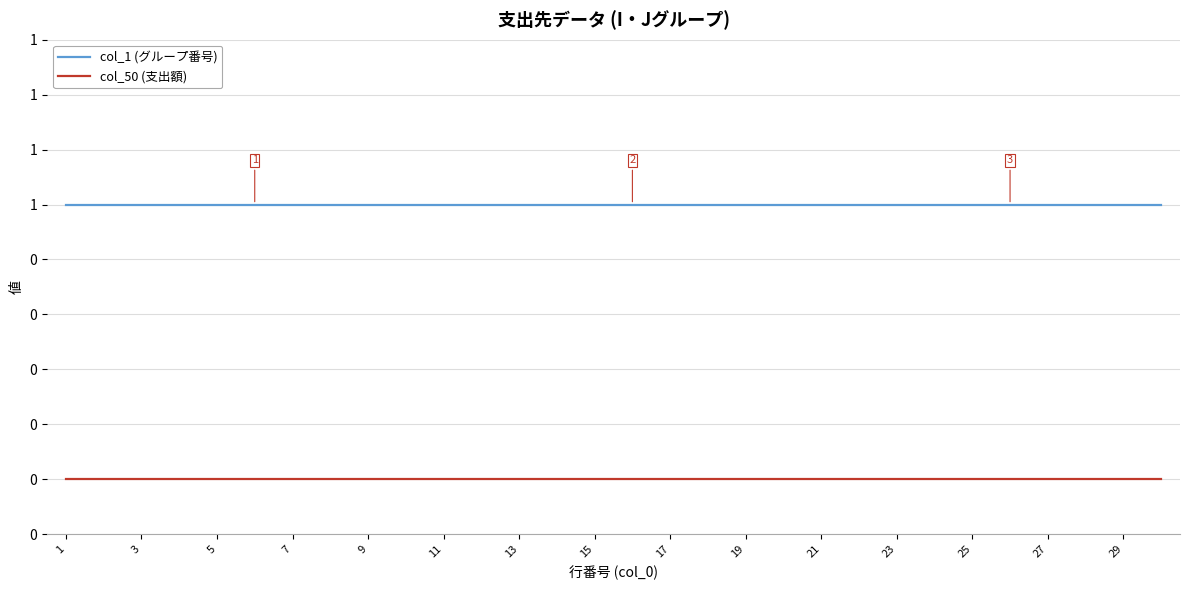

What are all the series names shown in the legend?

col_1 (グループ番号), col_50 (支出額)